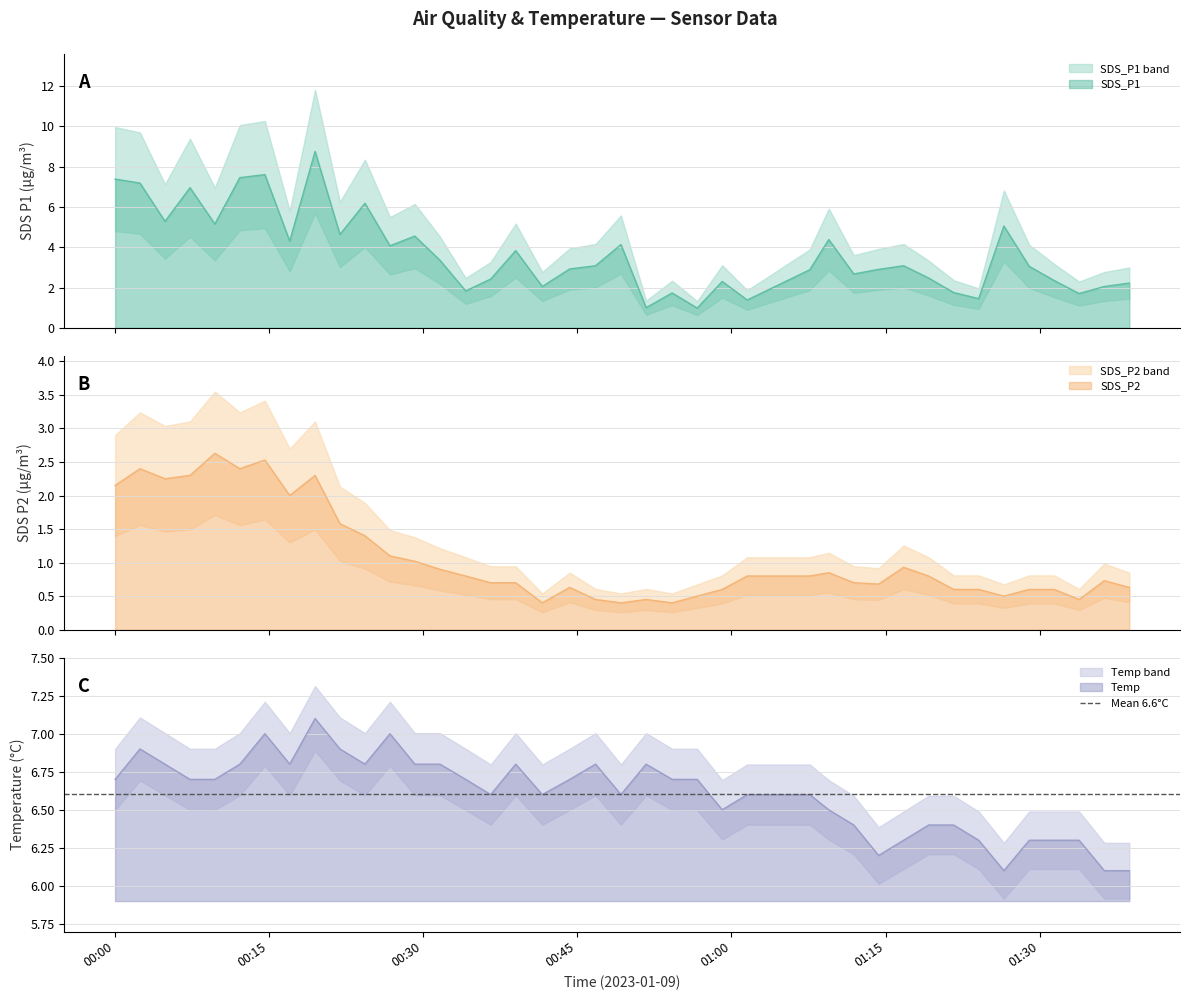

What are all the series names shown in the legend?

SDS_P1, SDS_P2, Temp